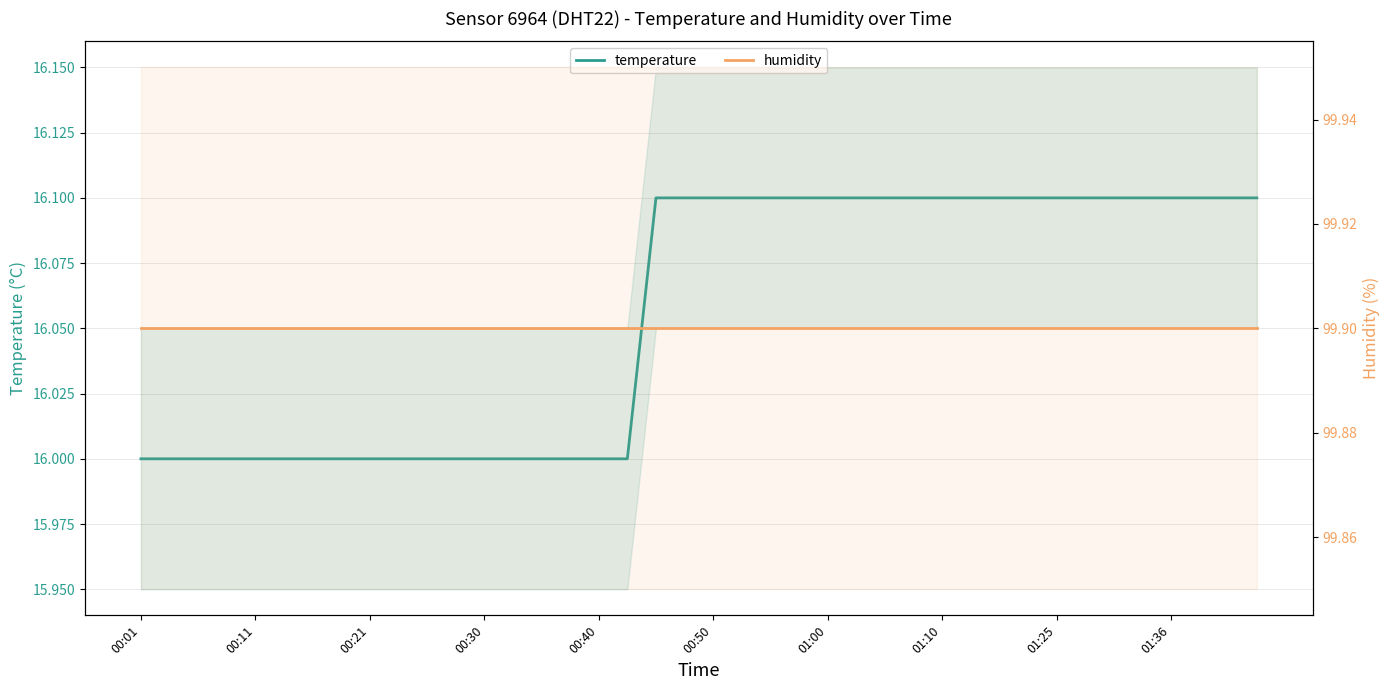

Is it true that temperature equals 25.1 at 11?

False